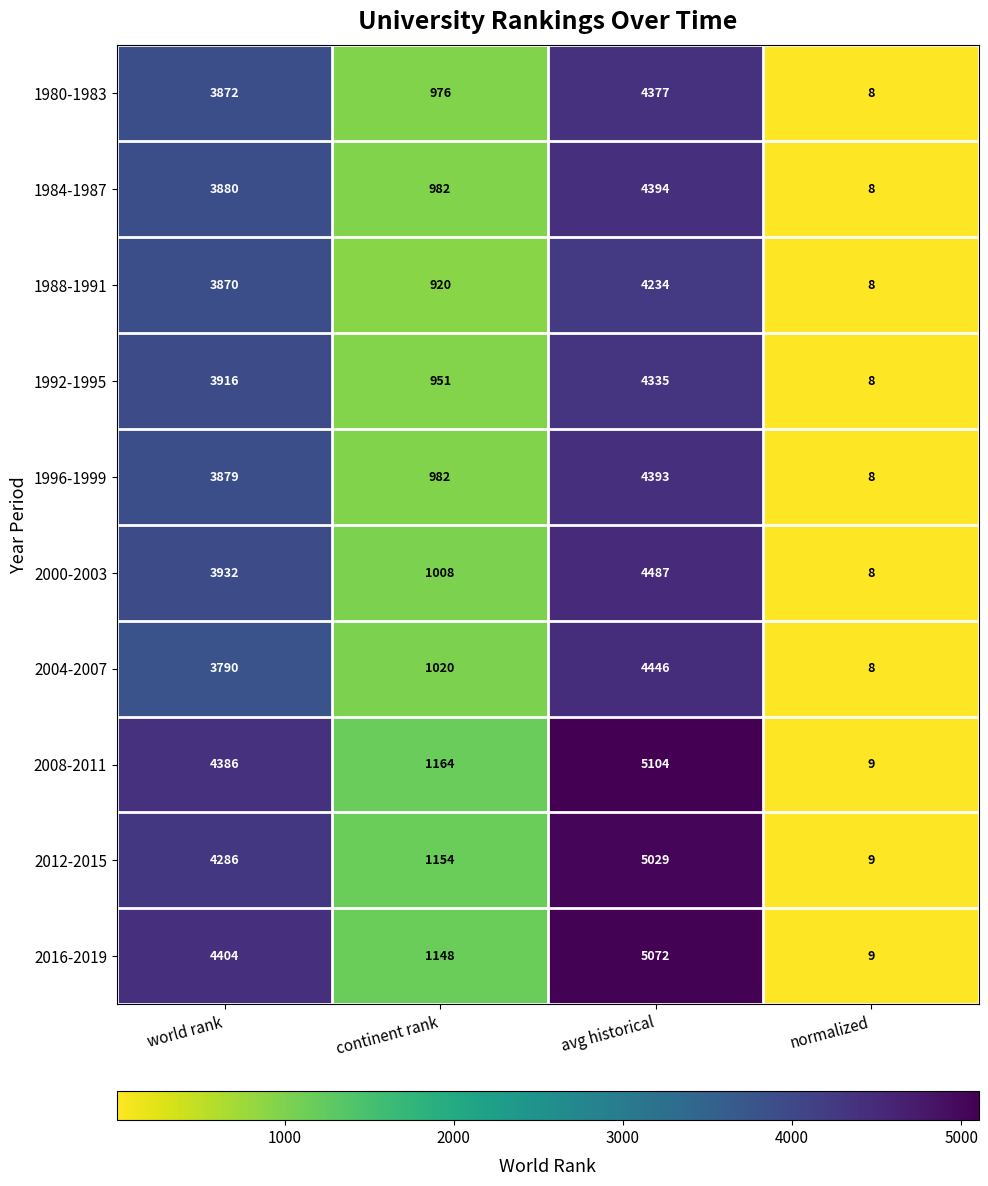

What value does the 2004-2007 series have at avg historical?

4446